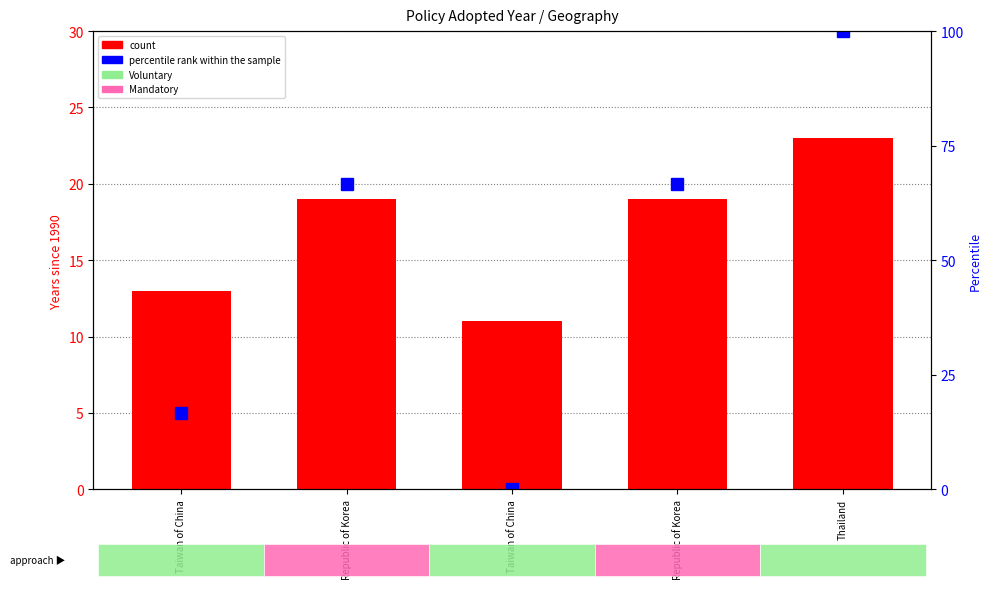

How many values in the count series are below 19?

2